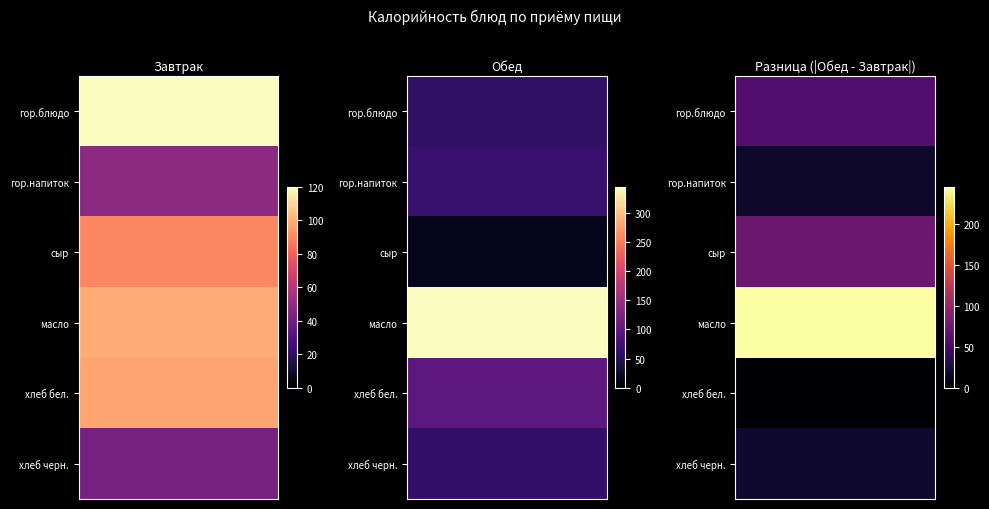

What is the greatest value displayed?

344.0